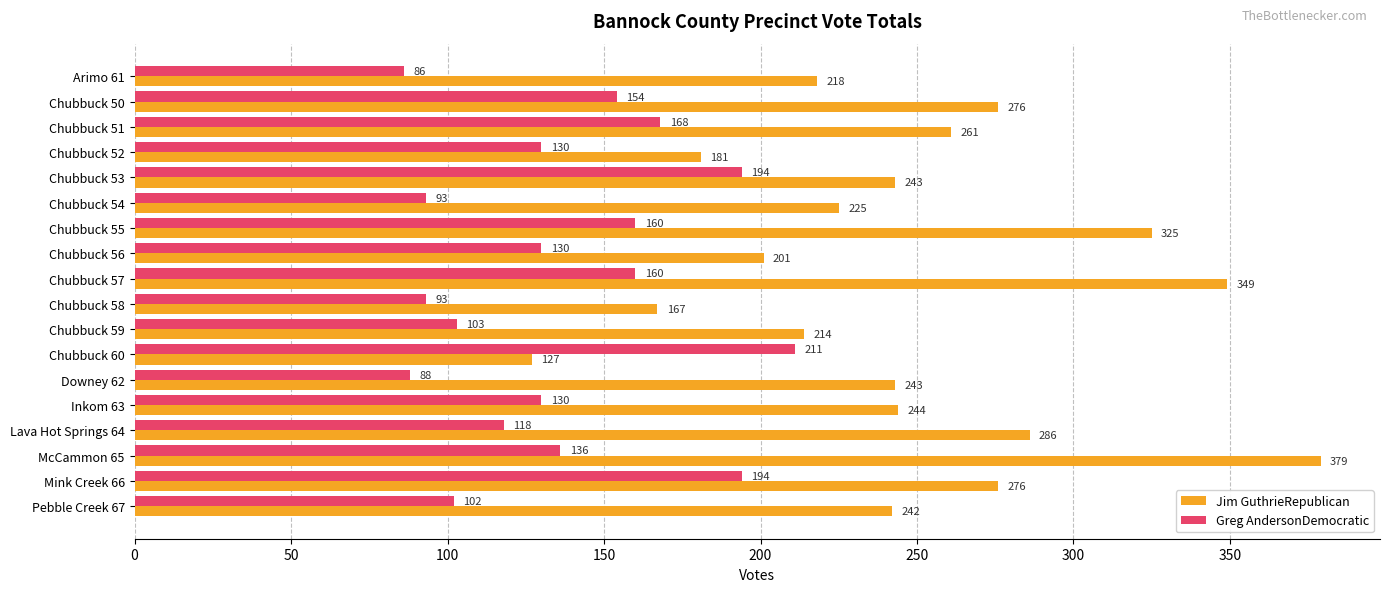

What is the difference between the Greg AndersonDemocratic values at McCammon 65 and Chubbuck 51?

32